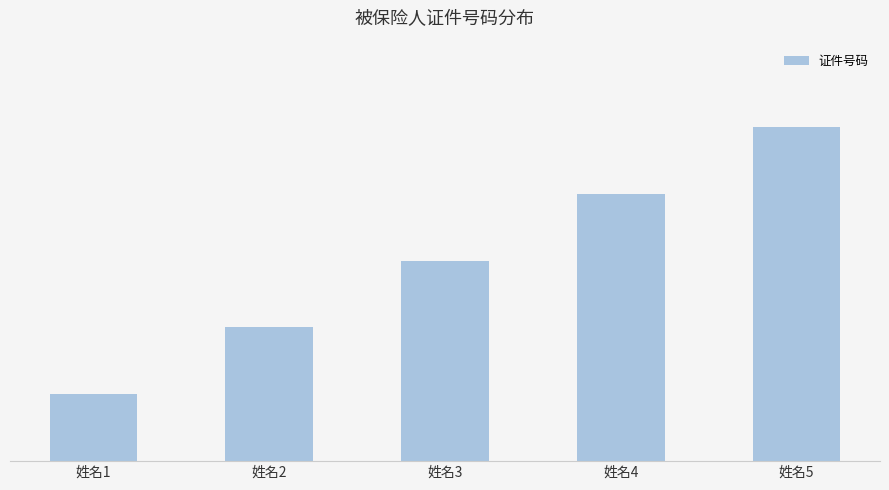

Does the chart contain any negative values?

No